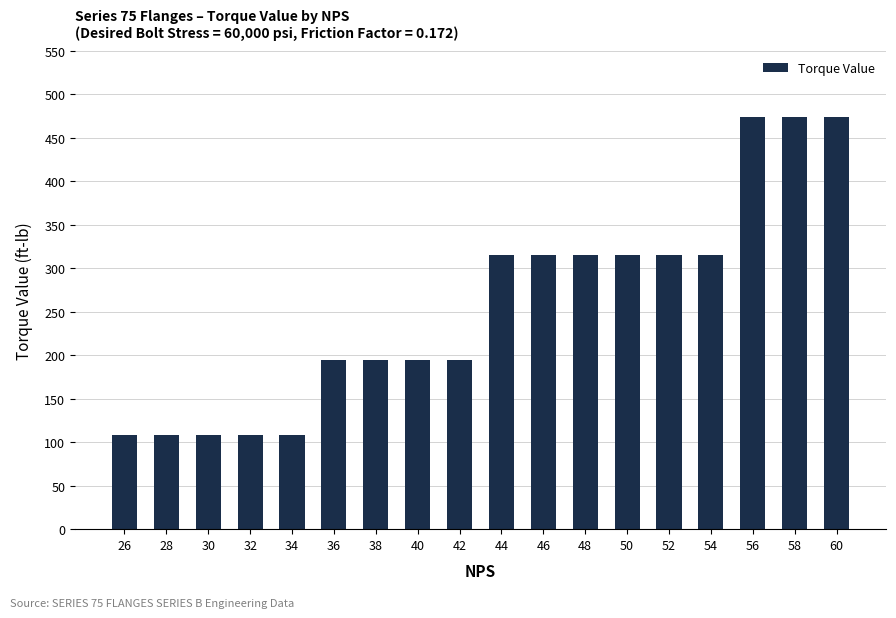

What is the greatest value displayed?

473.8